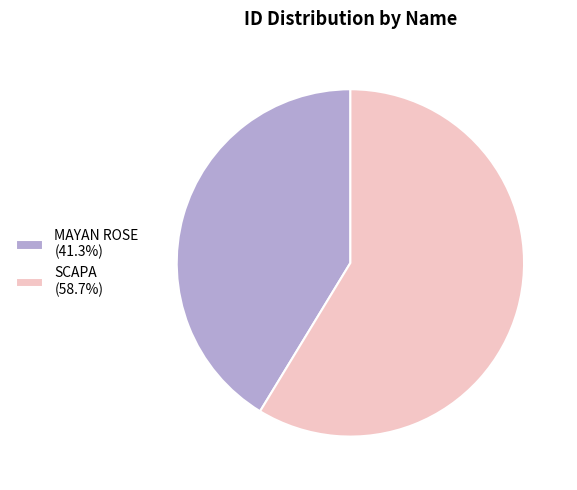

Approximately how many times larger is the value at MAYAN ROSE compared to SCAPA?

0.7